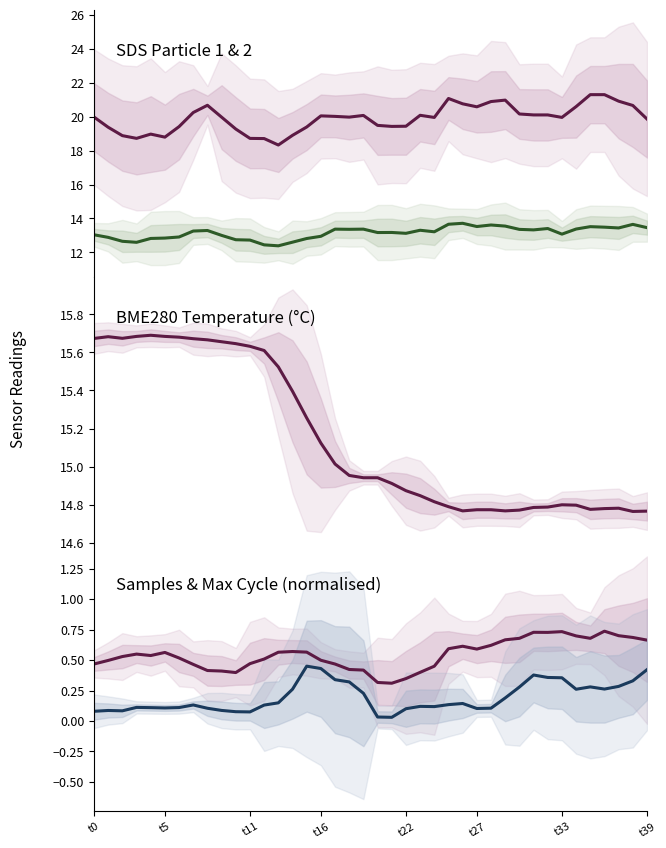

What is the approximate value of BME280_temperature at 31?

14.8